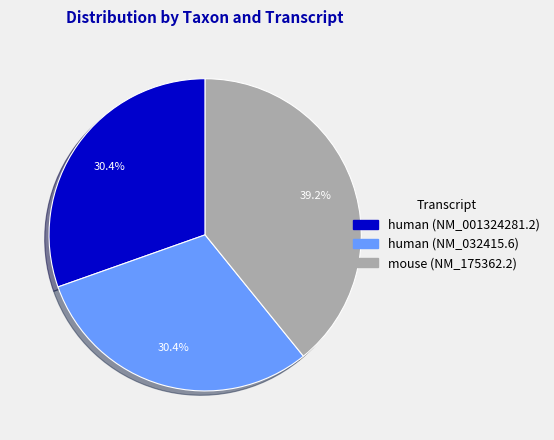

True or false: human (NM_001324281.2) accounts for 44% of the total.

False